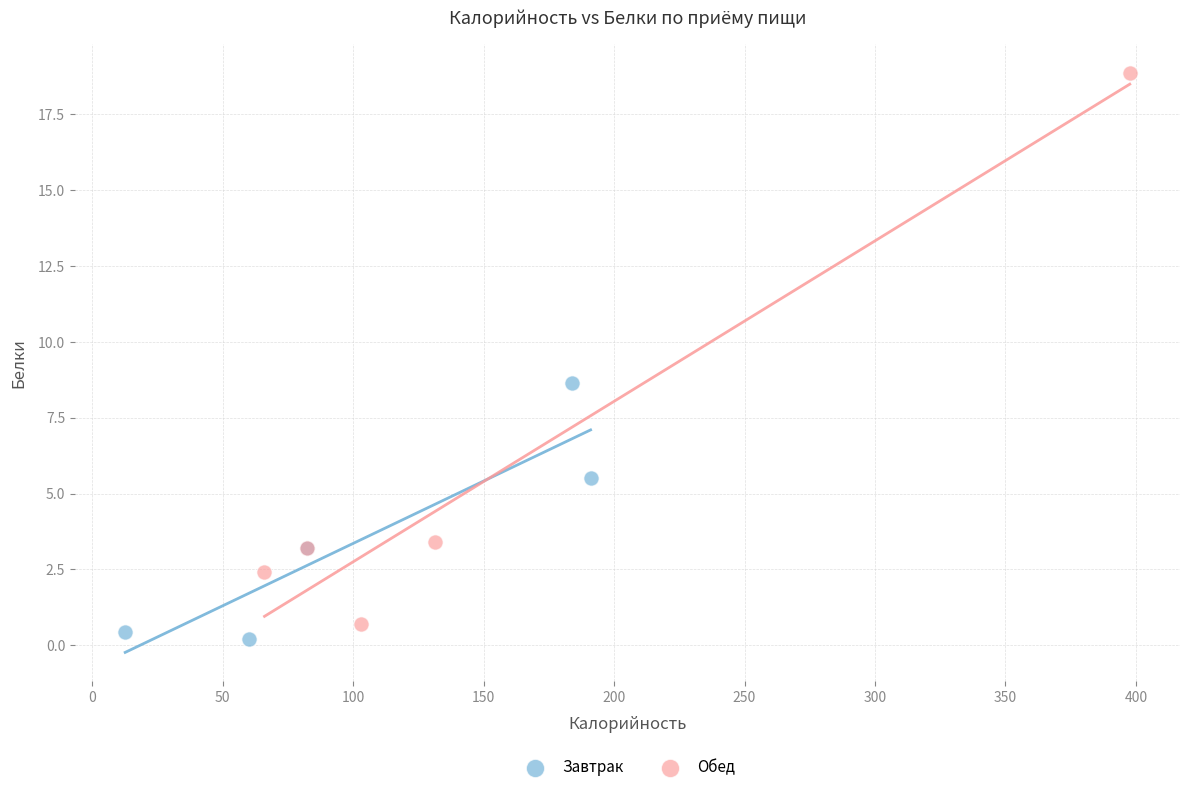

Which series contains the highest Y value?

Обед